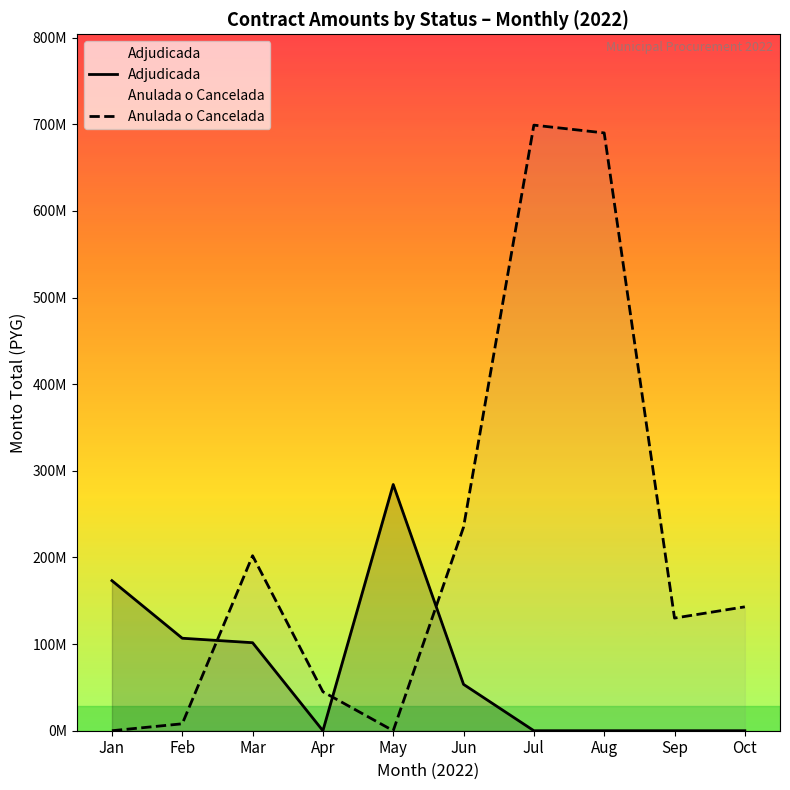

At which category does Anulada o Cancelada reach its first local valley?

May